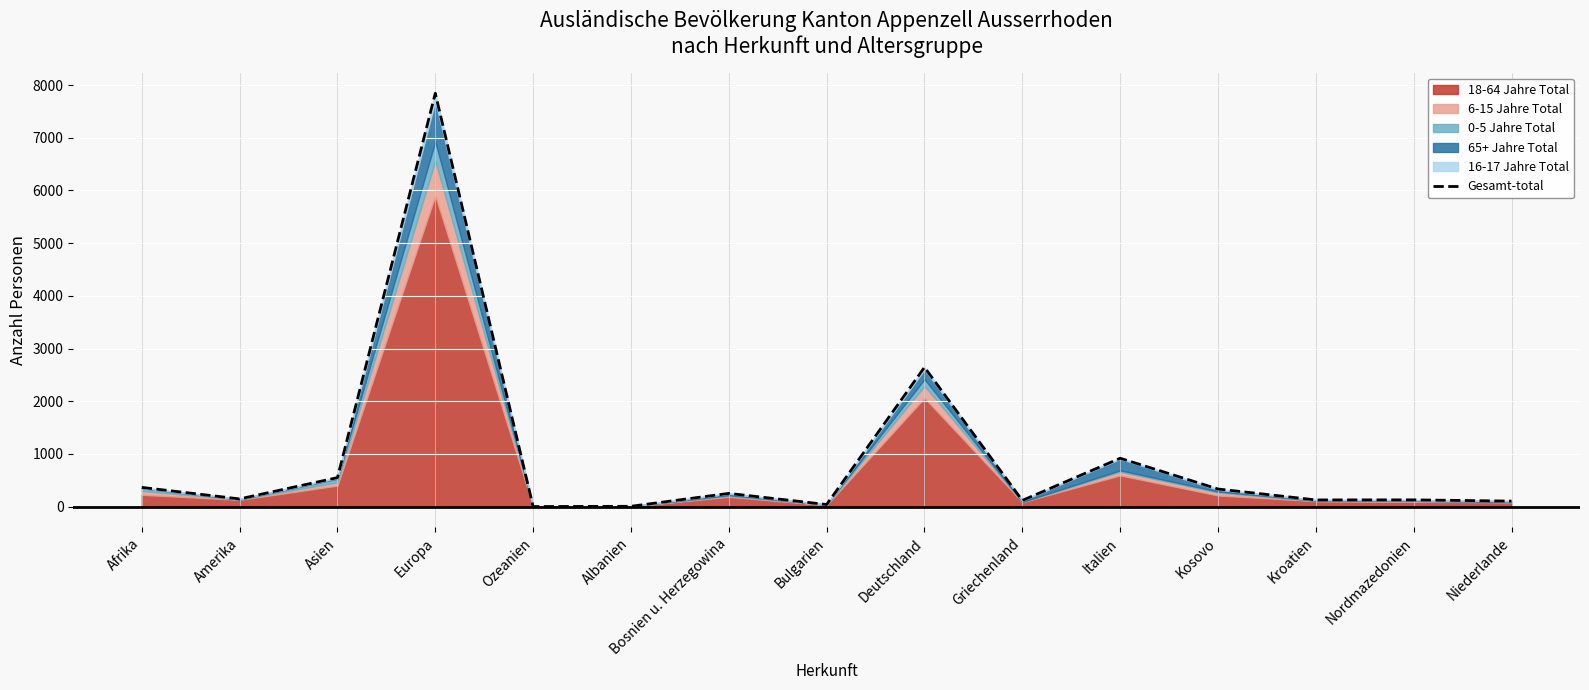

List the labels in order of value, largest first.

Europa, Deutschland, Italien, Asien, Afrika, Kosovo, Bosnien u. Herzegowina, Amerika, Nordmazedonien, Kroatien, Griechenland, Niederlande, Bulgarien, Albanien, Ozeanien